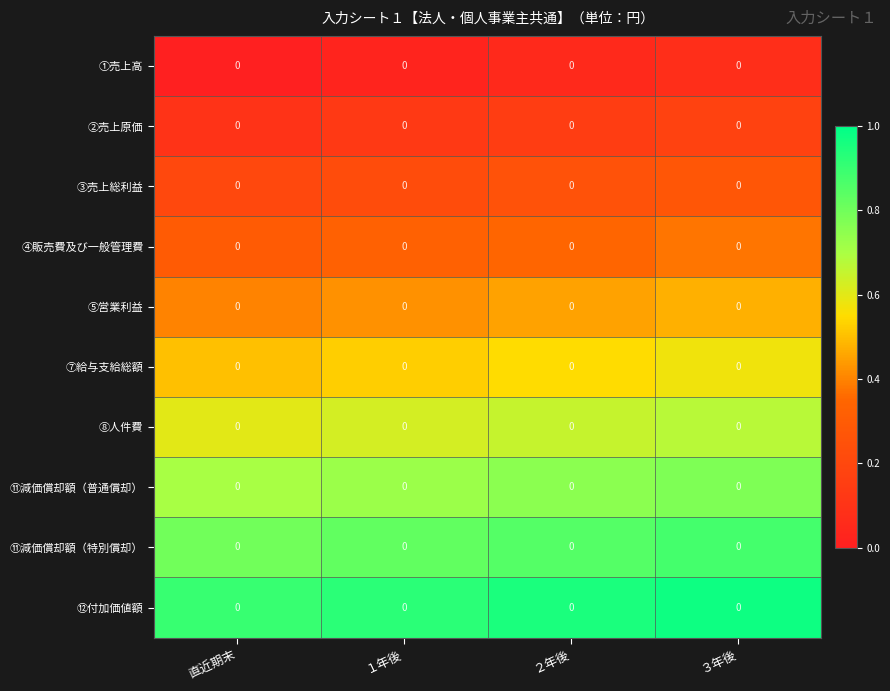

True or false: ①売上高 has a value of 0.1 at ３年後.

False